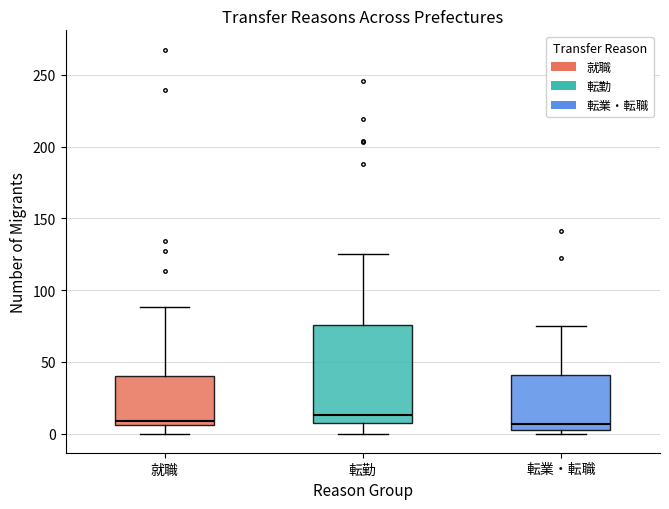

Reading left to right, transcribe this box plot: for each box, give where its median line is, the range the box spans, and where its two whiskers end, as read against the y-axis. The values are not printed on the chart, so give them approximately, as read against the axis.

就職: median 10, box 5 to 40, whiskers 0 to 90
転勤: median 15, box 5 to 75, whiskers 0 to 125
転業・転職: median 5 (just above the box's lower edge), box 5 to 40, whiskers 0 to 75